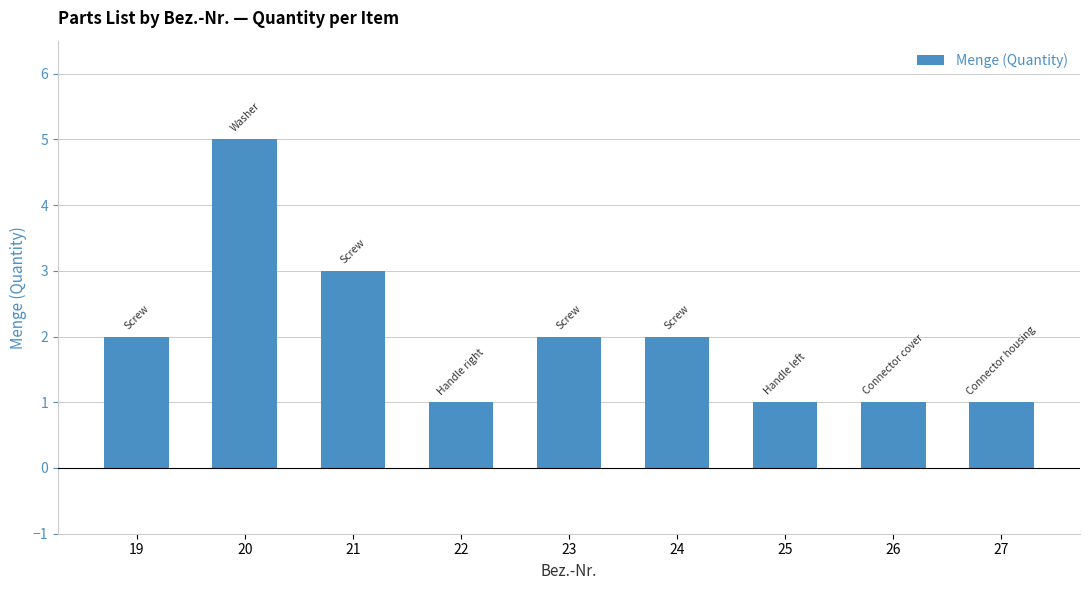

True or false: the data shows 2 at 20.

False